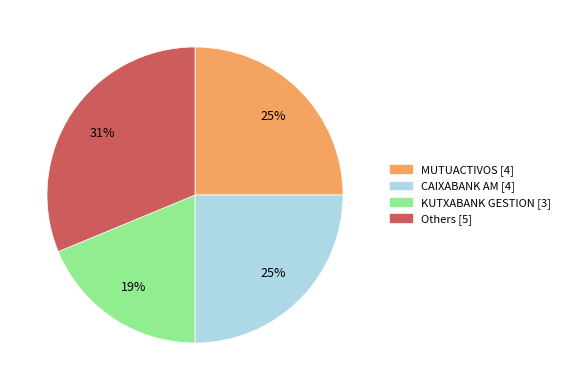

Is there a majority slice in this chart?

No